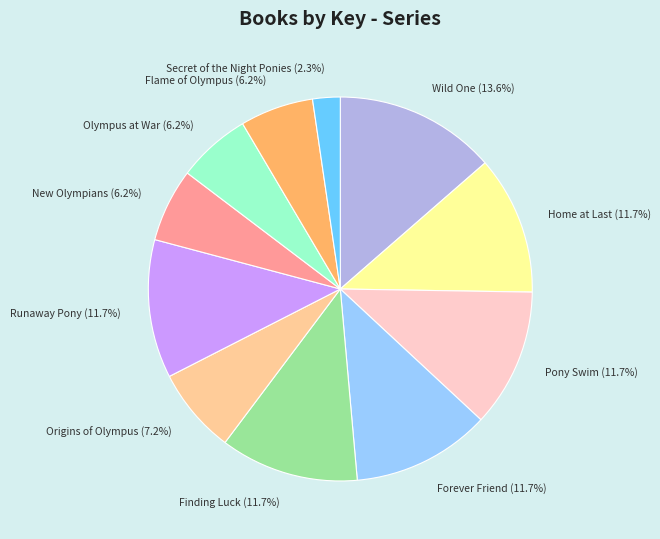

What percentage is NOT represented by Wild One (13.6%)?

86.4%